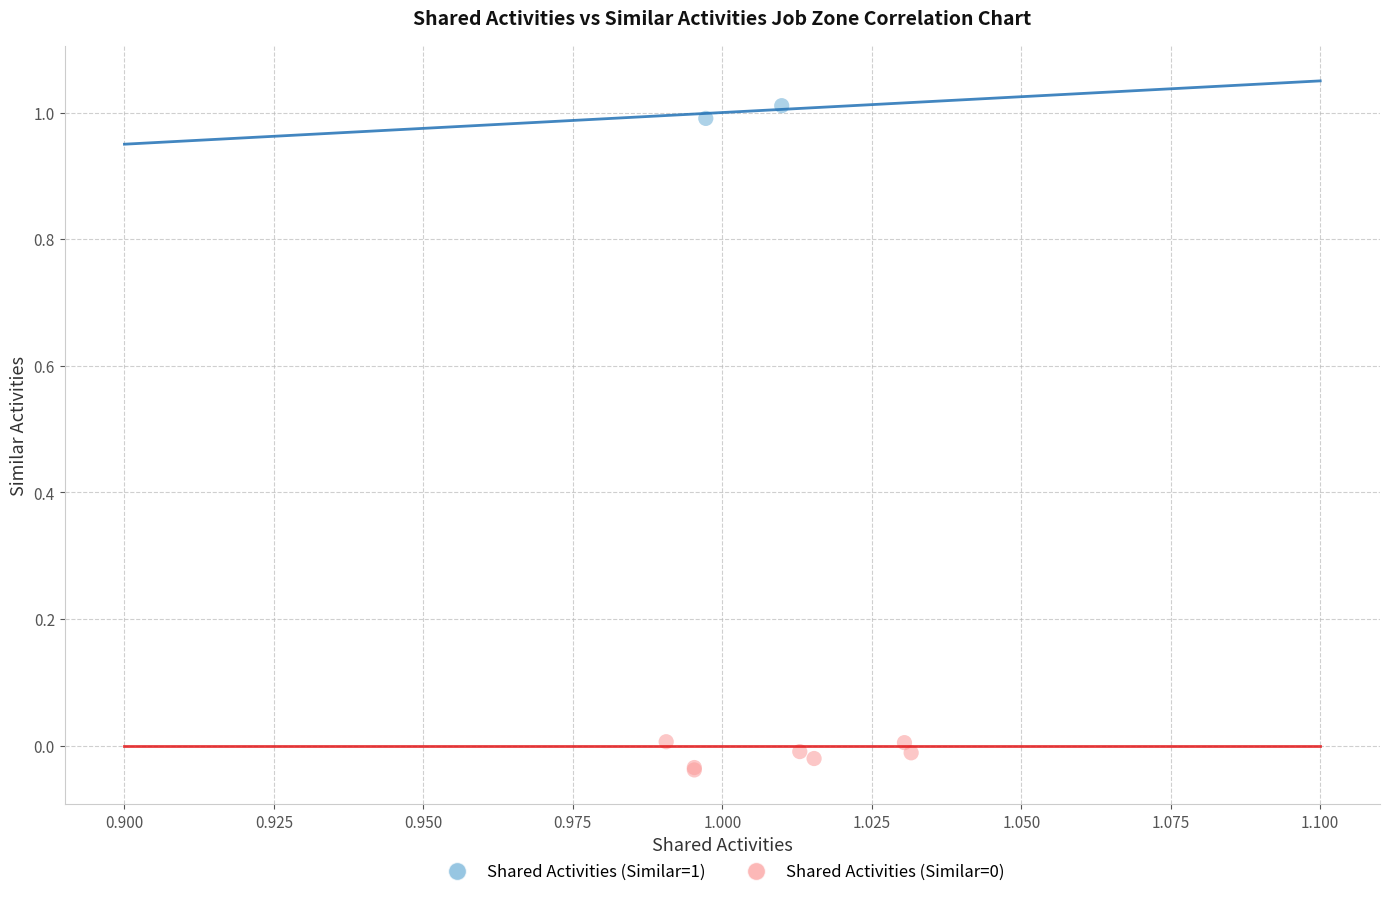

Which series reaches the maximum Y coordinate?

Shared Activities (Similar=1)